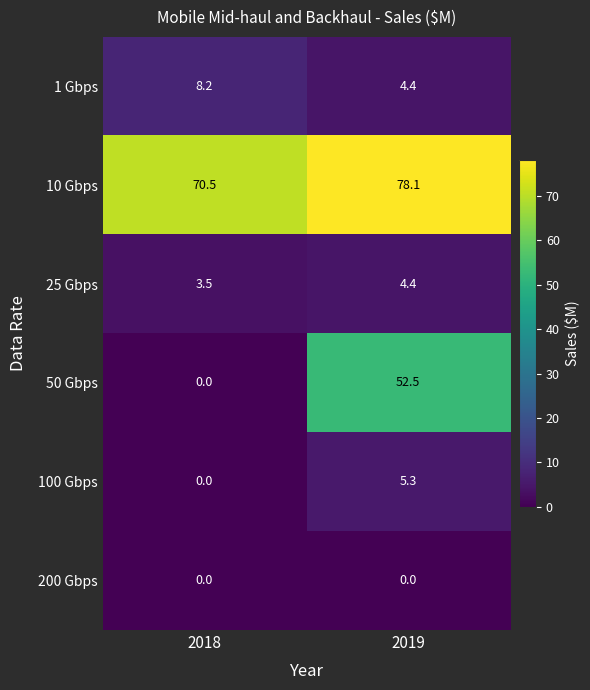

Reading left to right, extract all data points from this chart.

1 Gbps: 8.2	4.4
10 Gbps: 70.5	78.1
25 Gbps: 3.5	4.4
50 Gbps: 0.0	52.5
100 Gbps: 0.0	5.3
200 Gbps: 0.0	0.0